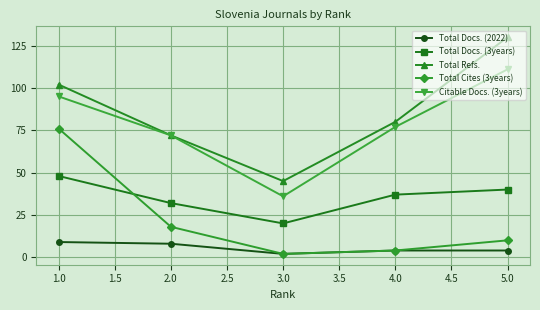

What are all the series names shown in the legend?

Total Docs. (2022), Total Docs. (3years), Total Refs., Total Cites (3years), Citable Docs. (3years)